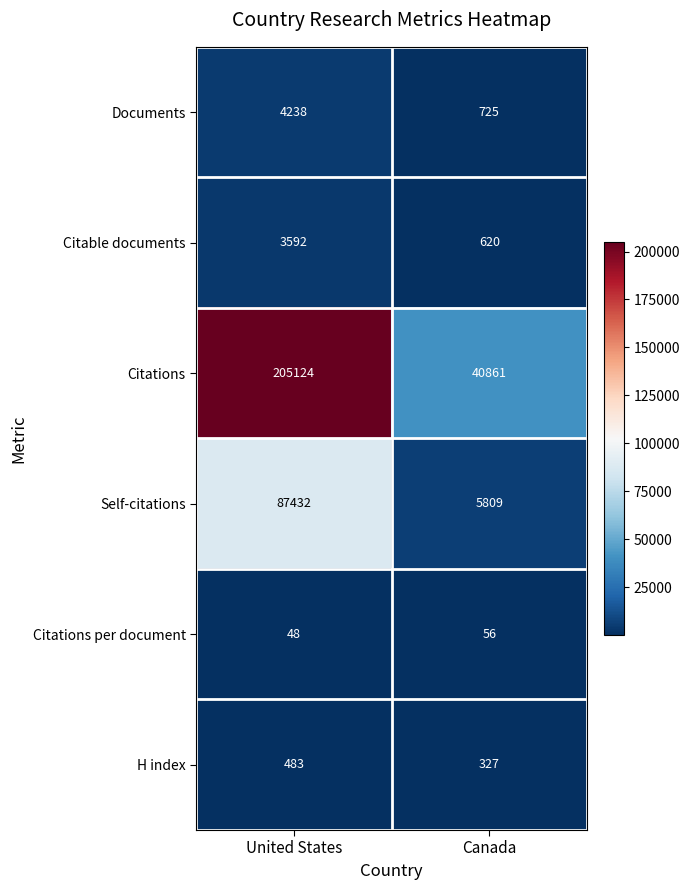

What is the sum of all Documents values?

4963